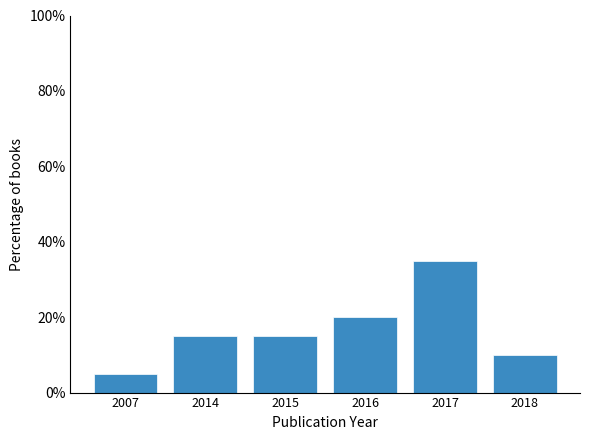

Does the chart contain stacked bars?

No